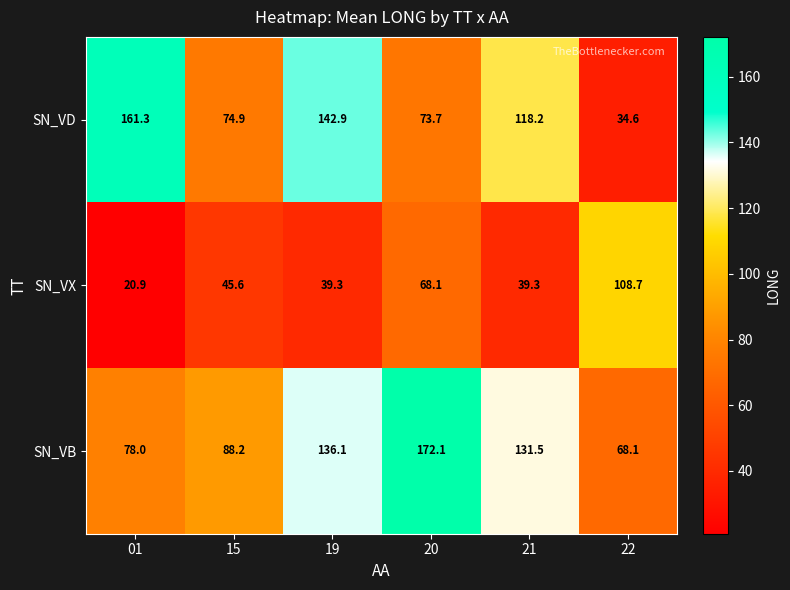

What is the difference between the SN_VX values at 21 and 15?

6.3